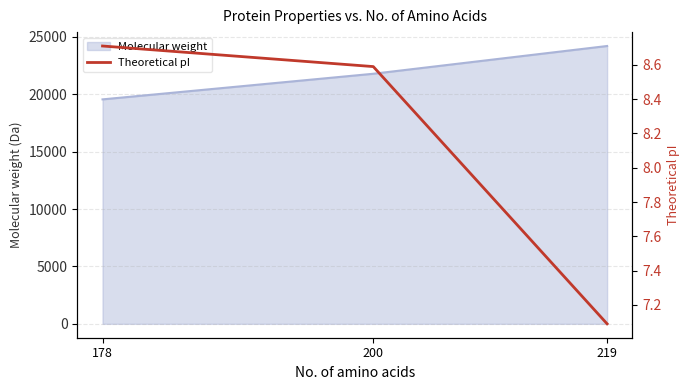

How many data points are less than 8?

1